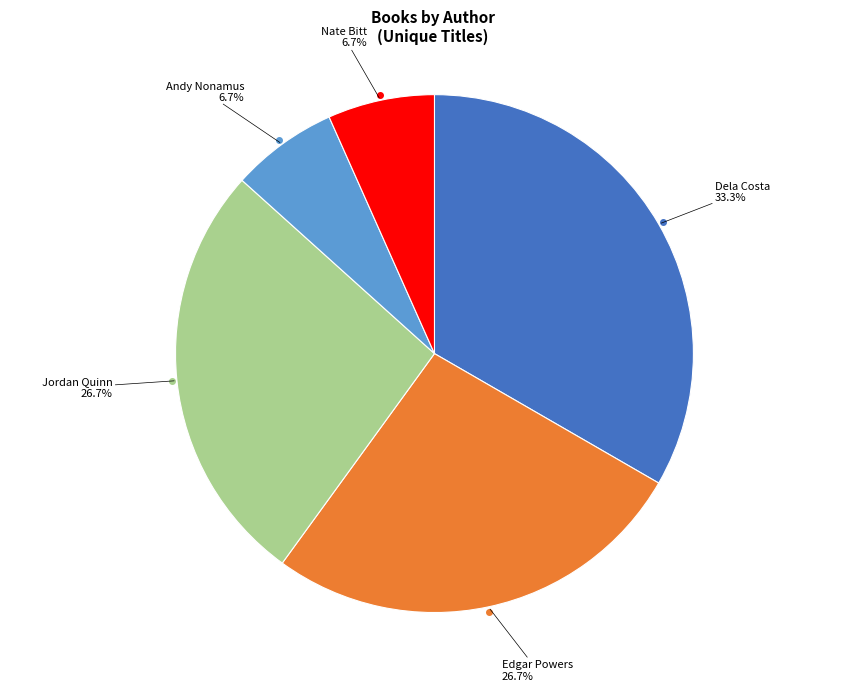

Does any single category account for the majority?

No